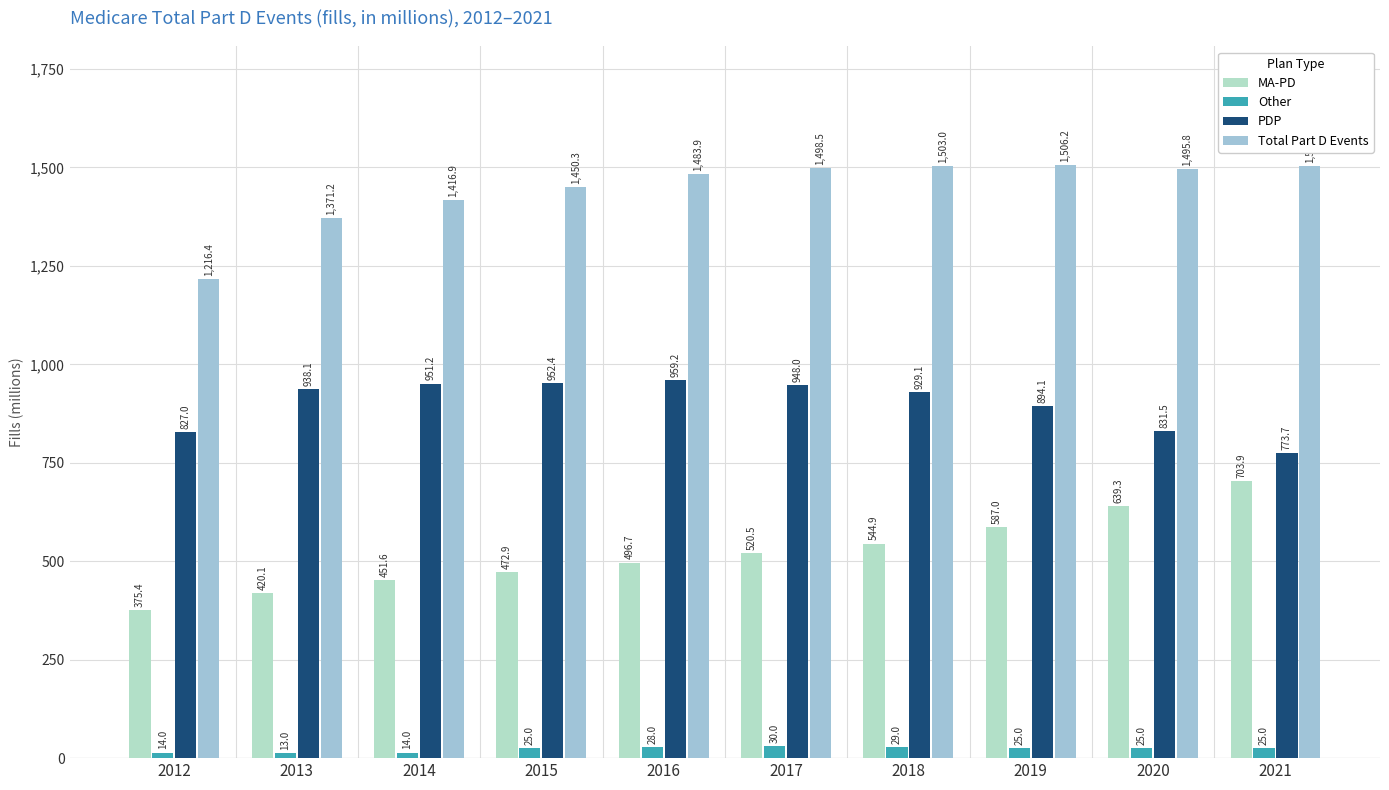

The value of Other at 2017 is 42.1. True or false?

False